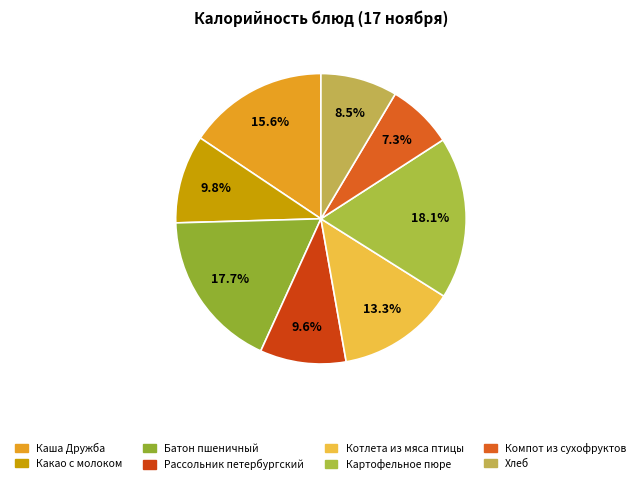

Which category has the smallest portion of the pie?

Компот из сухофруктов